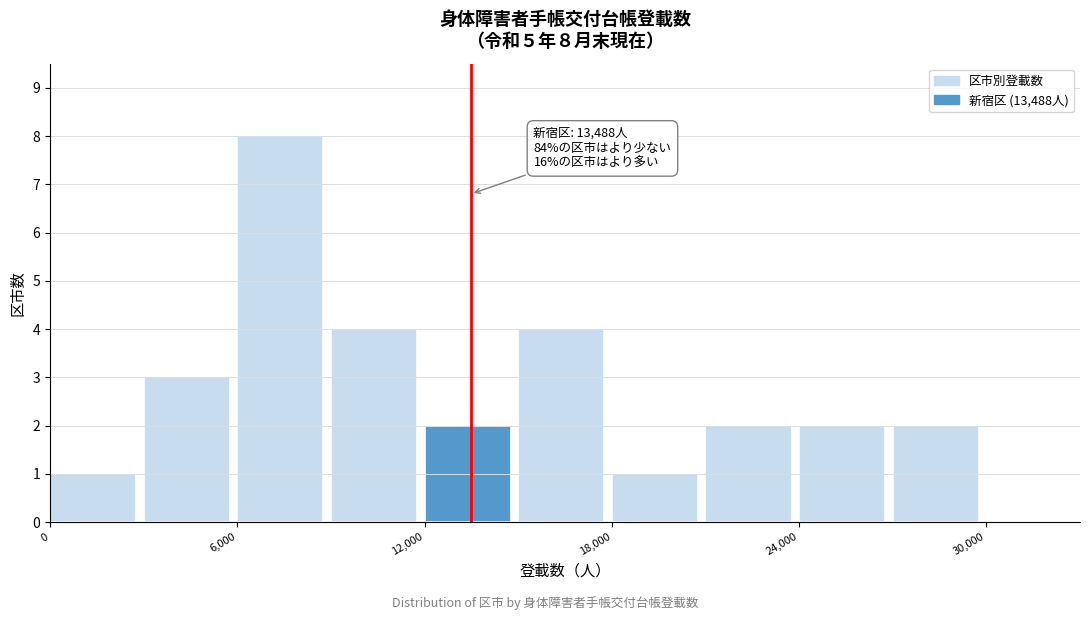

Around what value on the x-axis is the tallest bar? Give the approximate position of its centre, as read against the axis.

7000